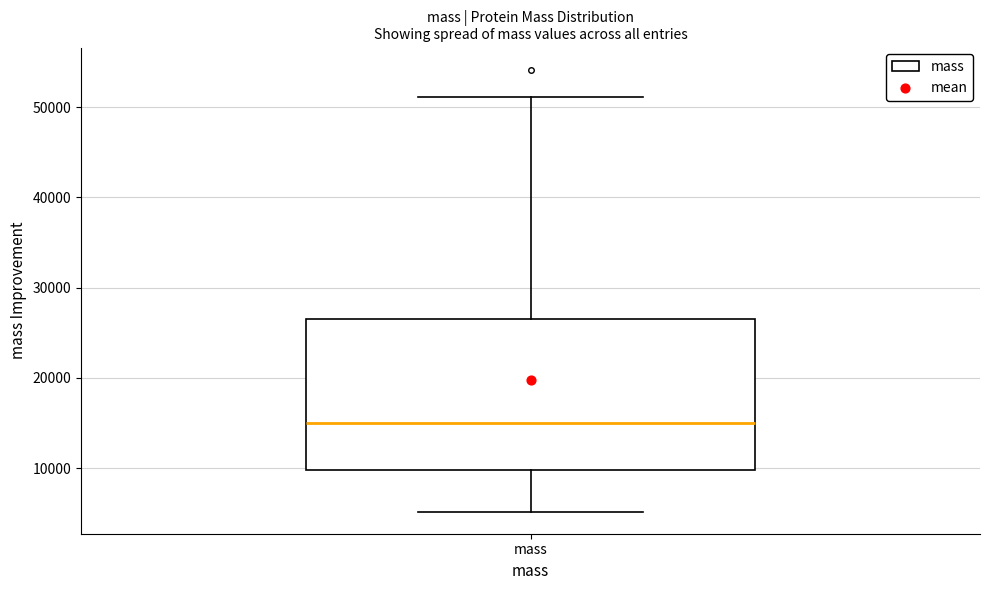

Transcribe this box plot: give where the median line is, the range the box spans, and where the two whiskers end, as read against the y-axis. The values are not printed on the chart, so give them approximately, as read against the axis.

median 15000, box 10000 to 27000, whiskers 5000 to 51000